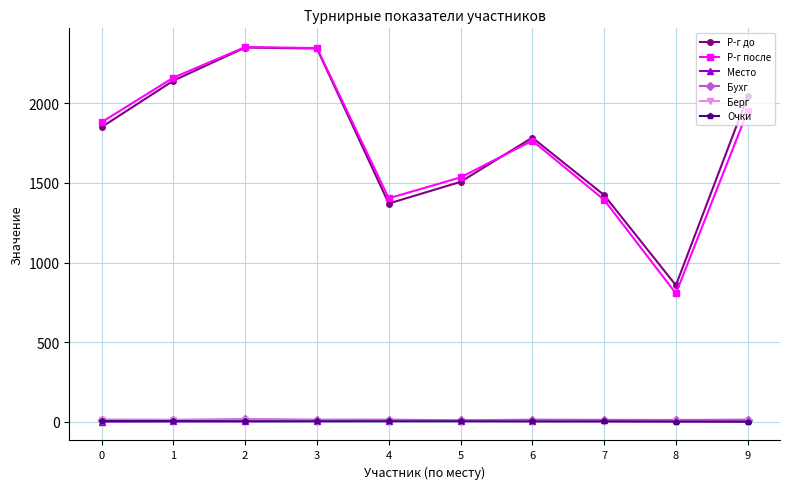

What is the greatest value displayed?

2354